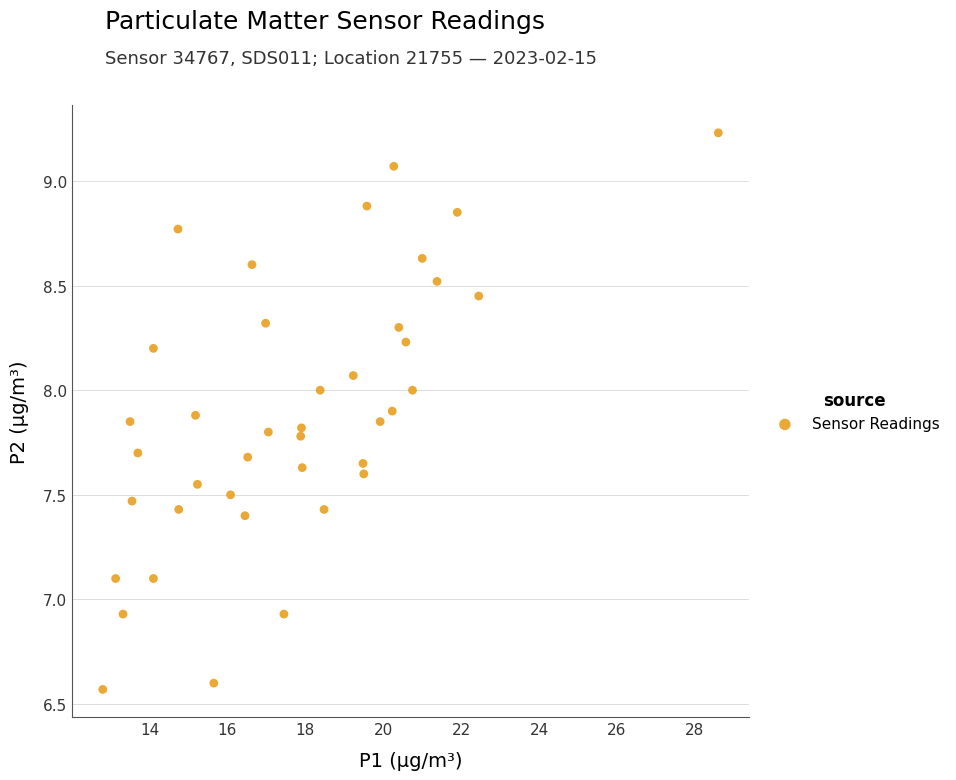

What is the range of Y values (max minus min)?

2.7